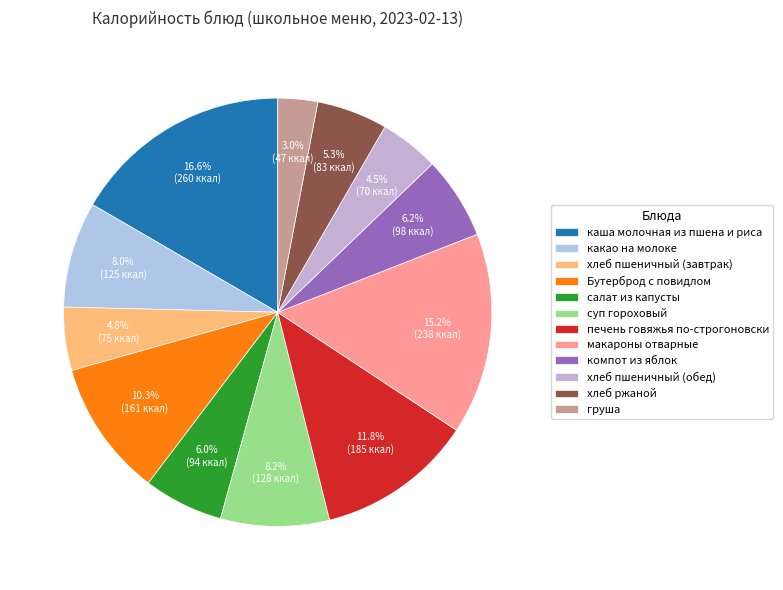

Does суп гороховый represent more than half of the total?

No